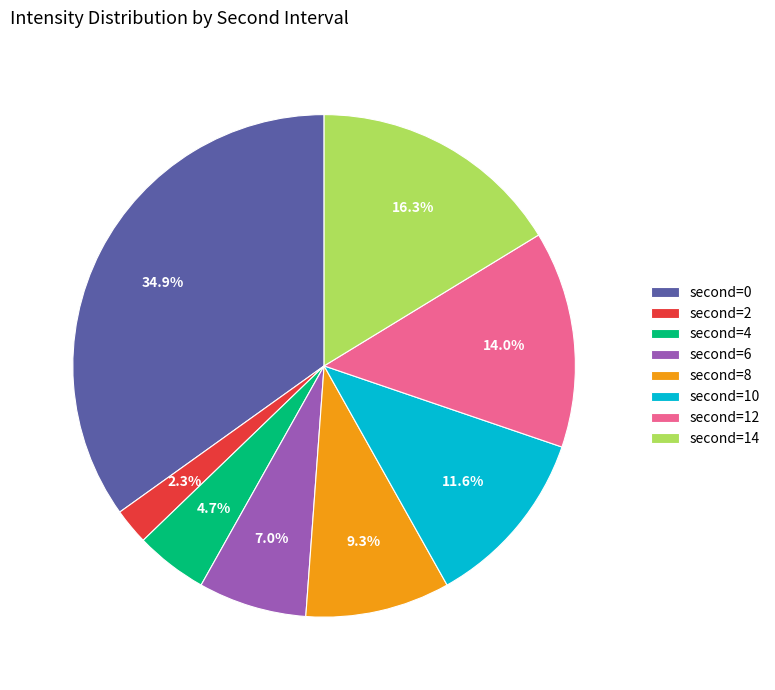

Does any single category account for the majority?

No